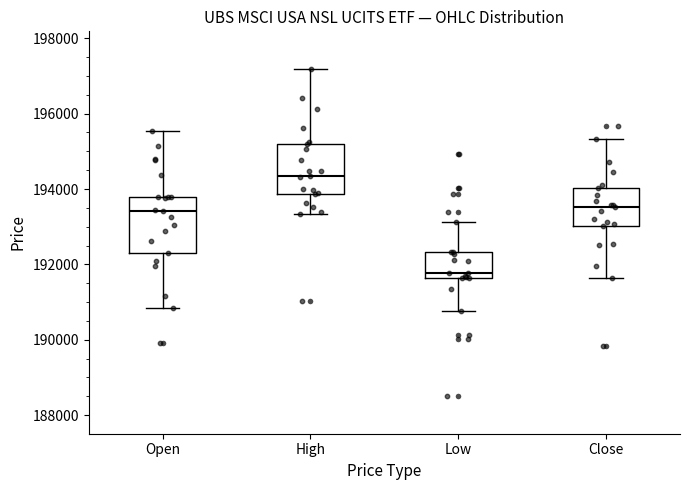

Where does the upper whisker of the box for Open end on the y-axis? The values are not printed on the chart, so give them approximately, as read against the axis.

195600